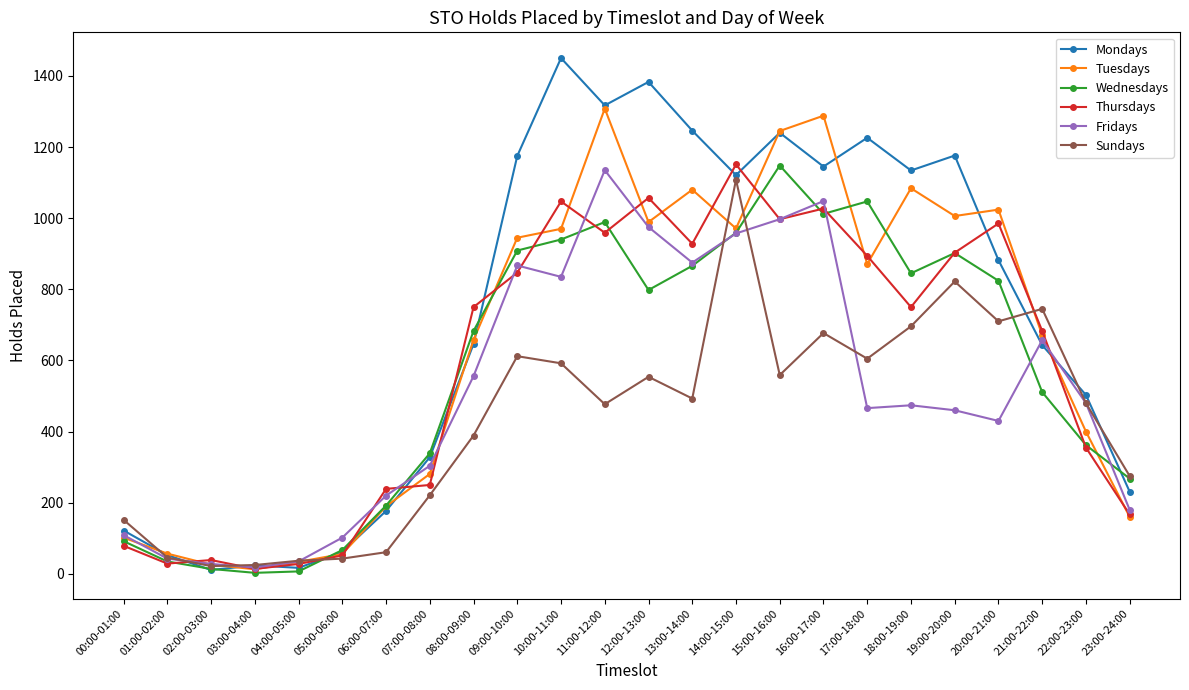

At which label does Mondays reach its peak?

10:00-11:00